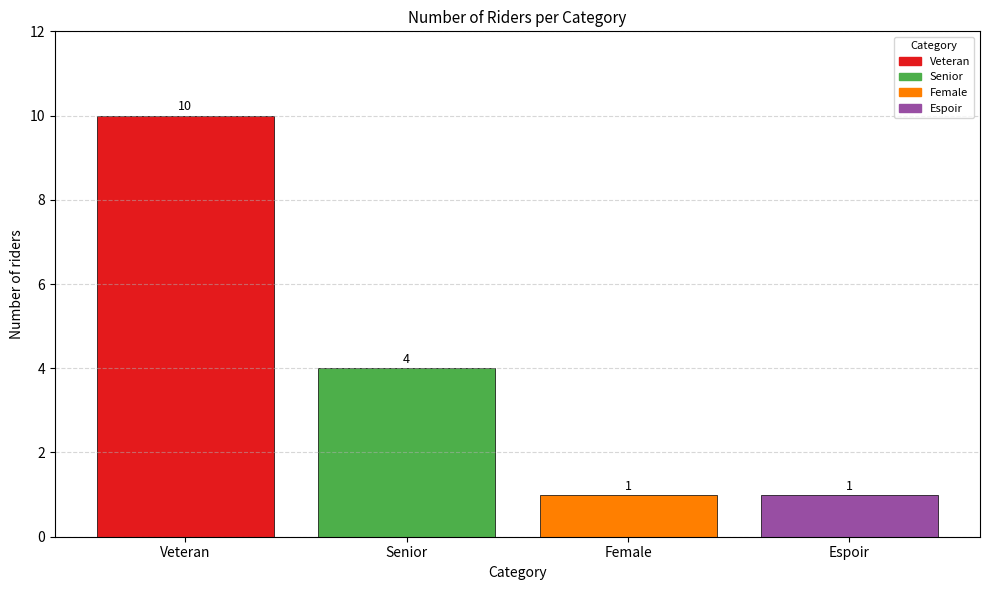

What is the ratio of the value at Veteran to the value at Female?

10.0